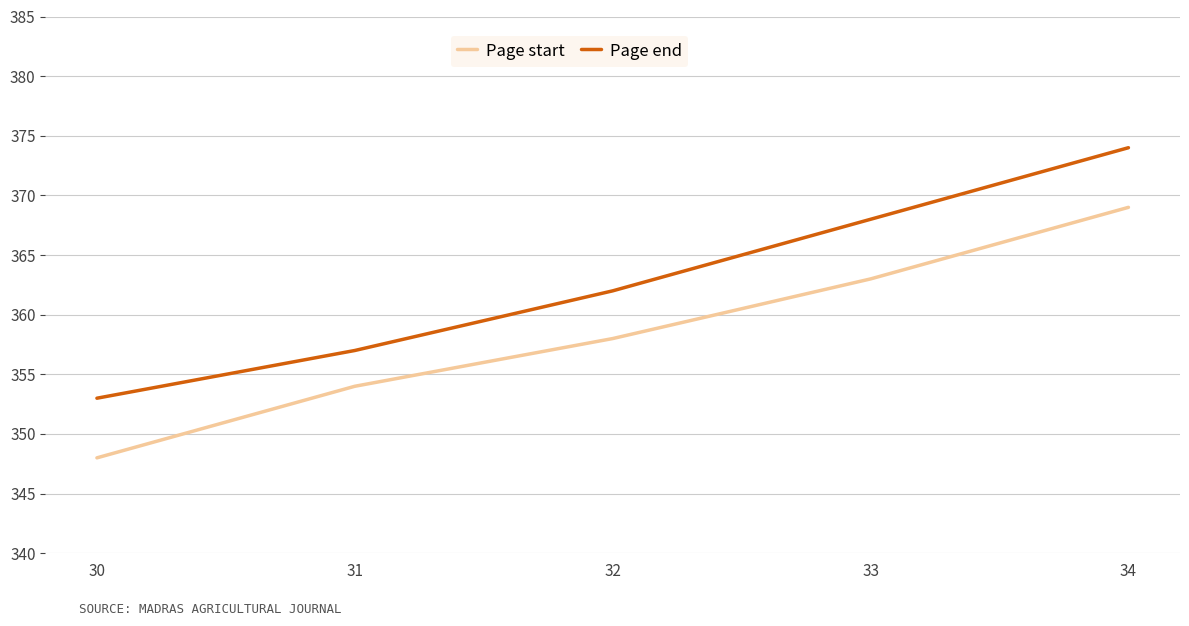

What is the approximate value of Page end at 34?

374